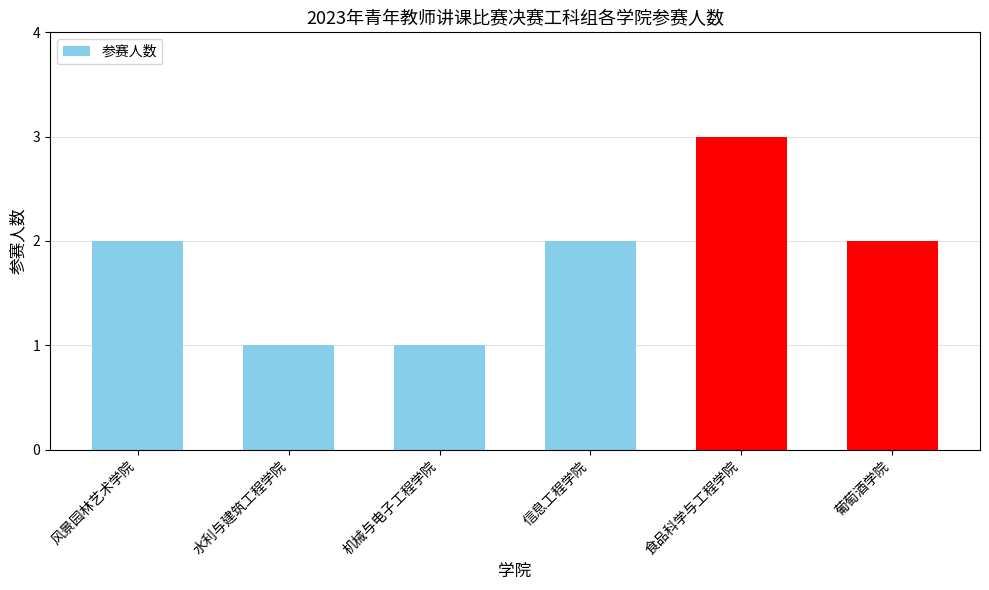

How many bars are there in total?

6